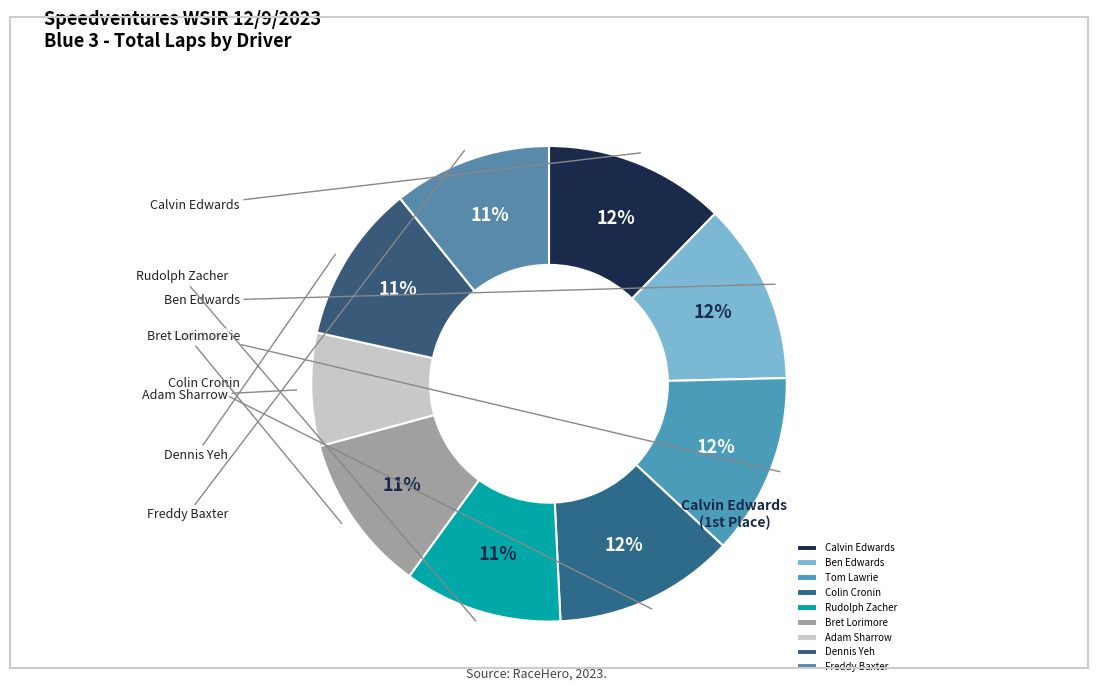

To the nearest percent, what is the average slice percentage?

11%